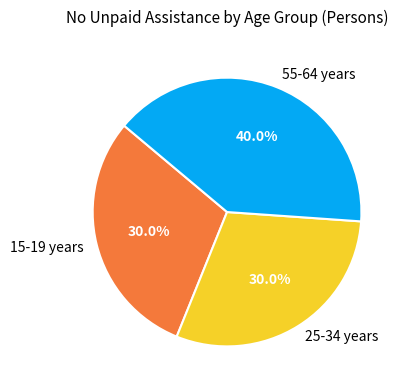

What is the largest slice in the pie chart?

55-64 years